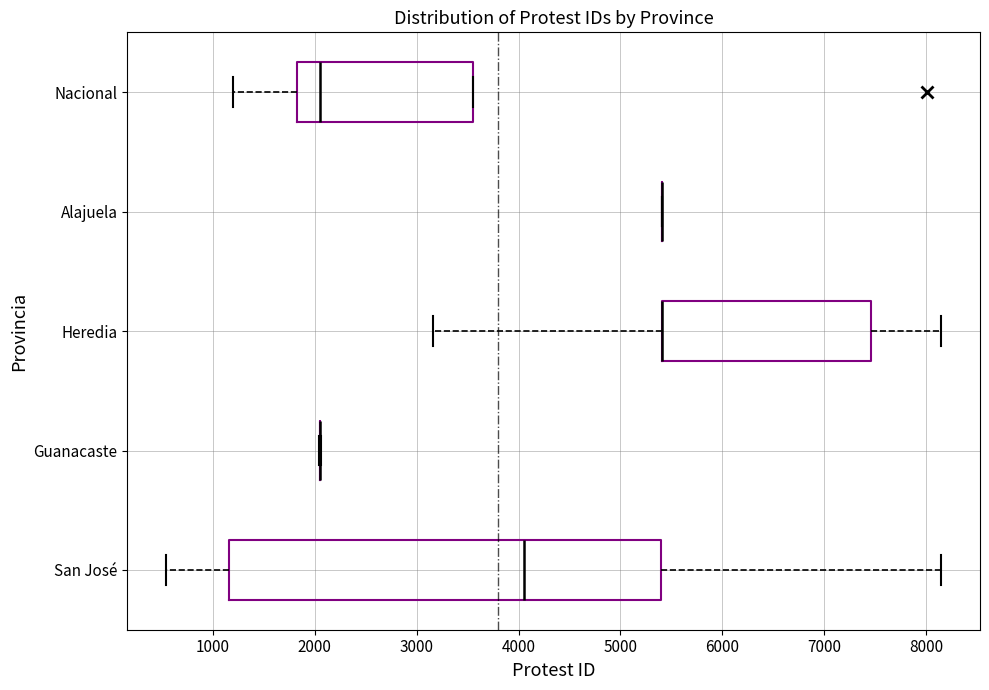

Which box is the widest, from its left edge to its right edge?

San José